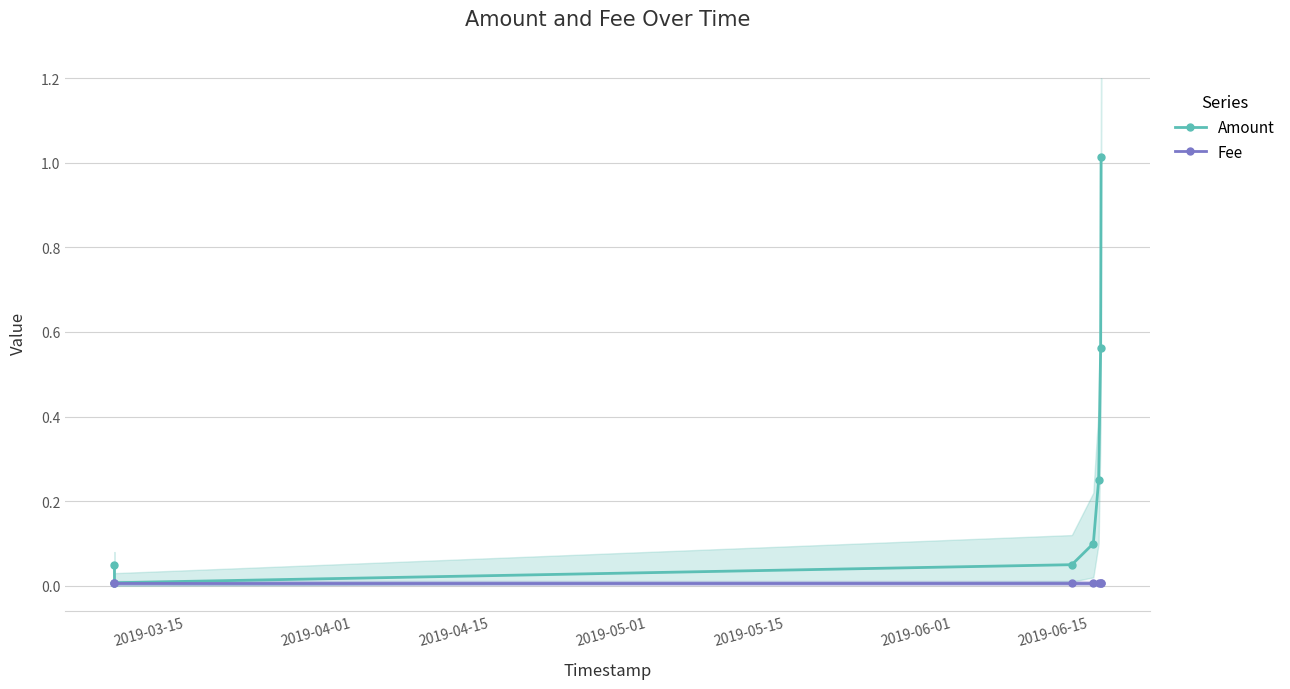

True or false: Amount has more than 1 interior local peaks.

False